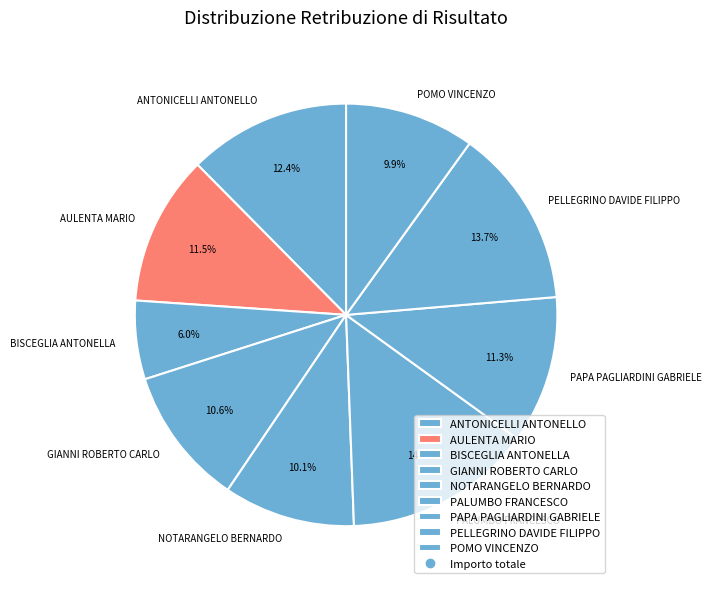

How many slices are in this pie chart?

9